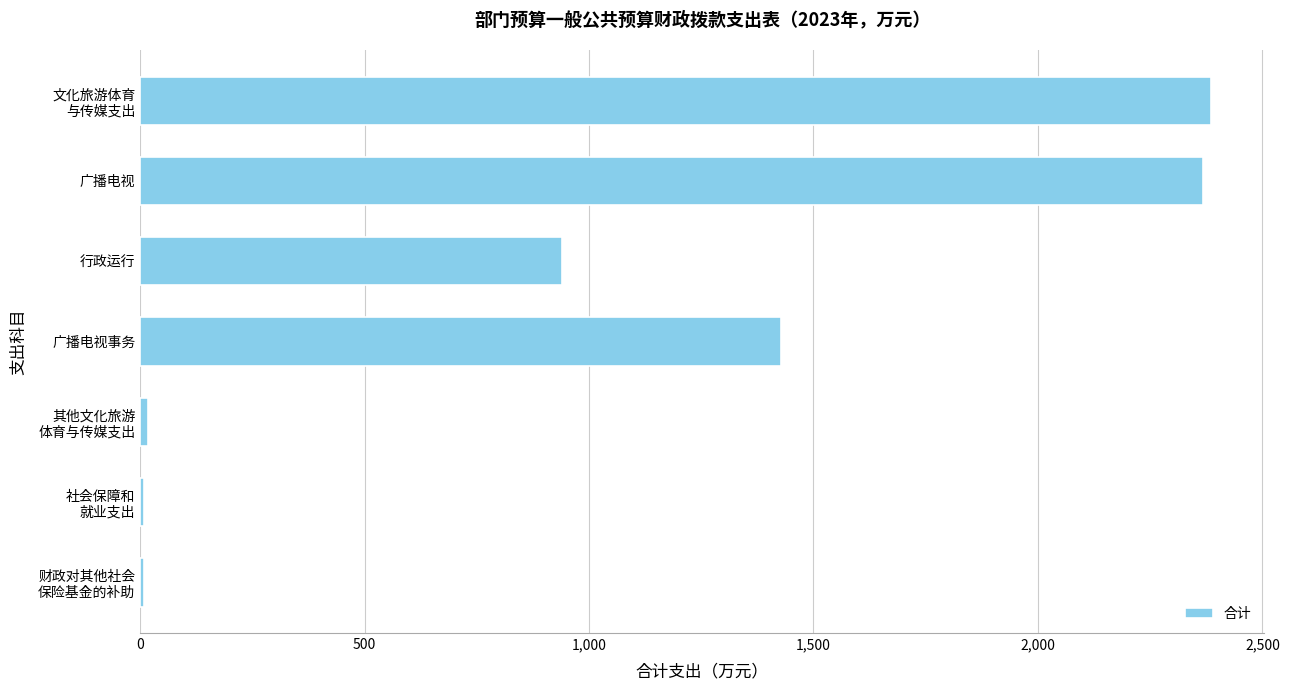

What is the sum of the values at 行政运行 and 广播电视?

3306.1